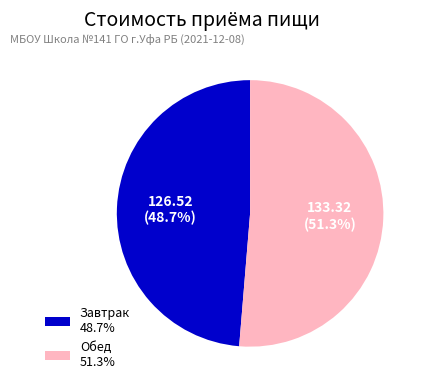

Which slice represents more than half of the pie?

Обед